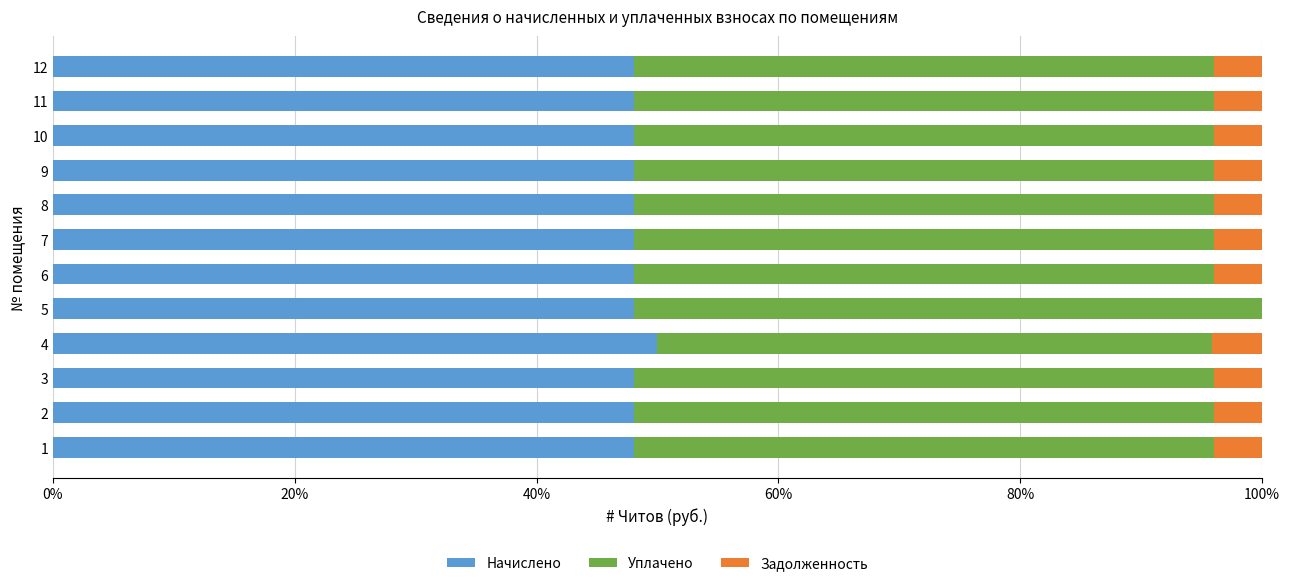

What are all the series names shown in the legend?

Начислено, Уплачено, Задолженность